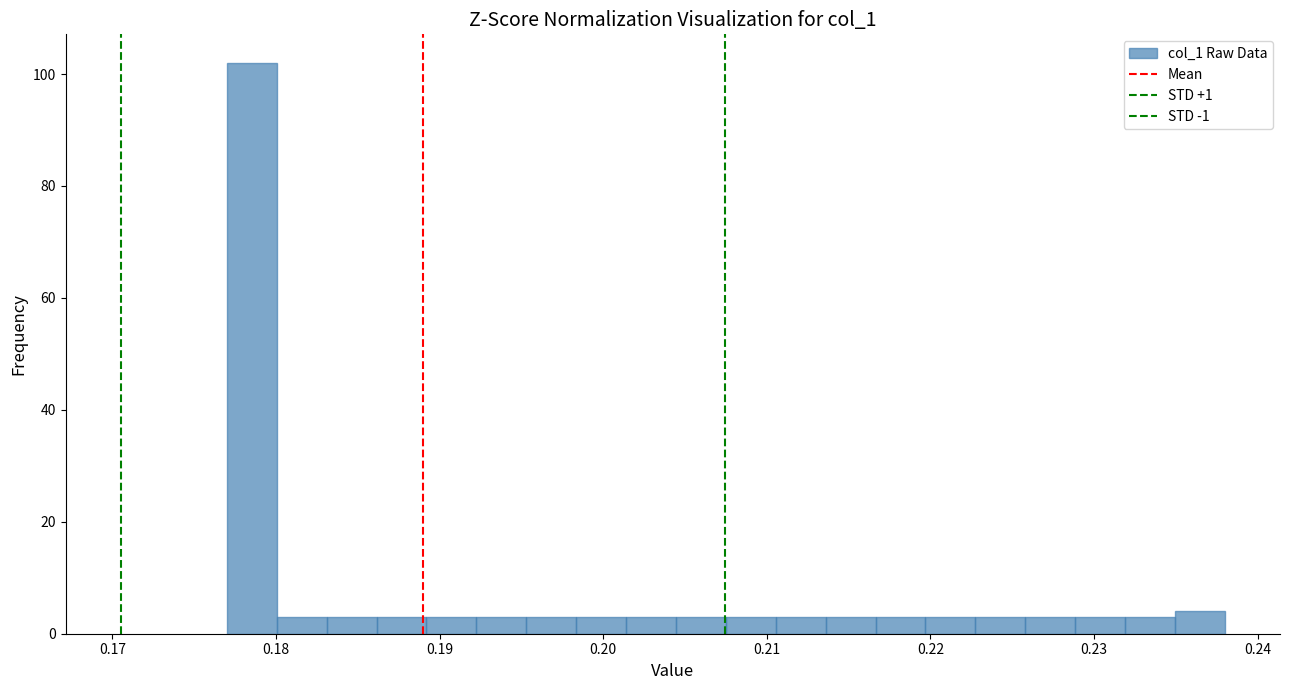

Read against the x-axis, roughly where is the centre of the tallest bar?

0.179